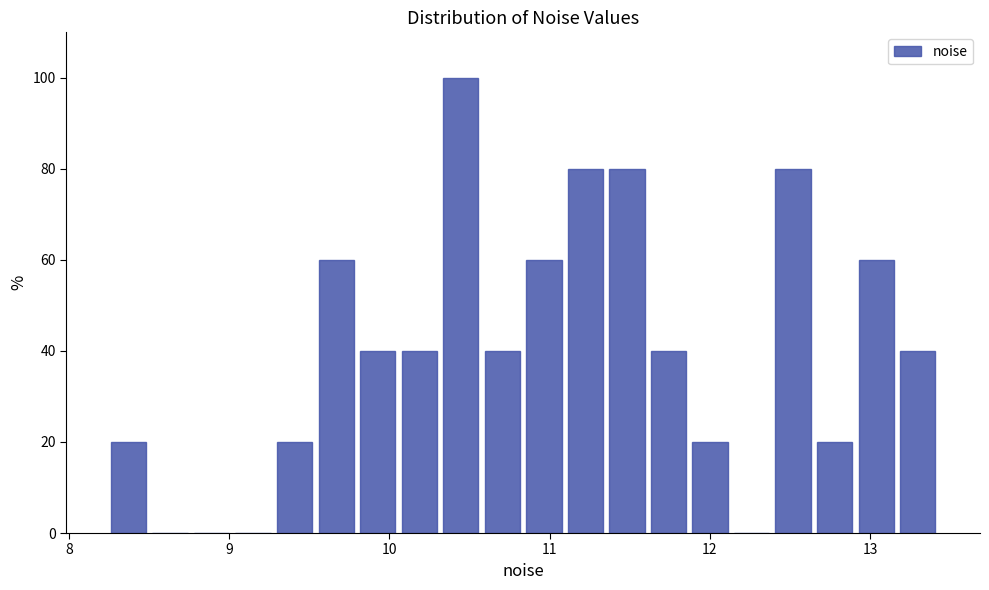

Around what value on the x-axis is the tallest bar? Give the approximate position of its centre, as read against the axis.

10.4